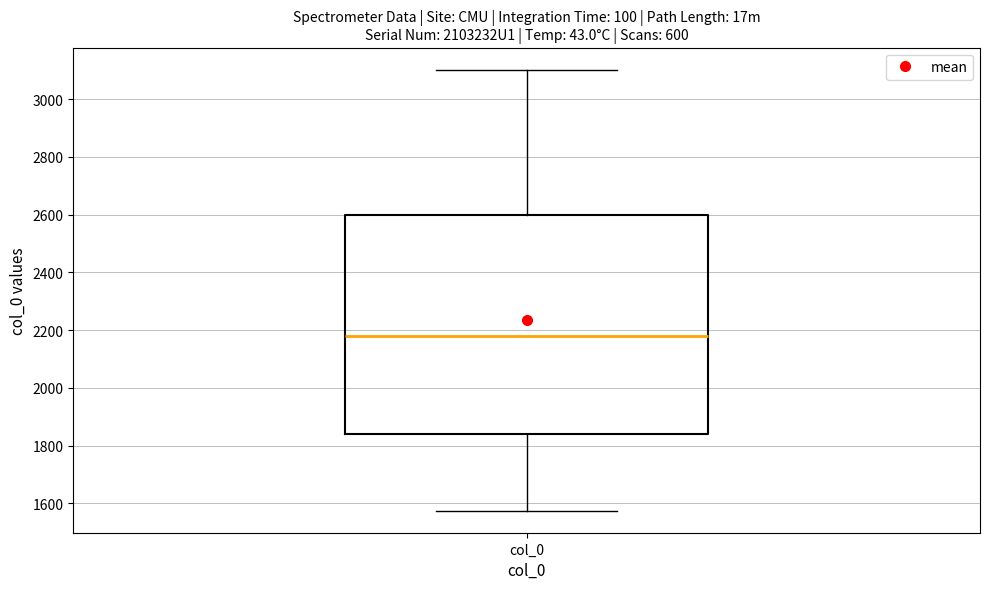

Read this box plot against the y-axis: the position of the median line, the range covered by the box, and the ends of both whiskers. The values are not printed on the chart, so give them approximately, as read against the axis.

median 2180, box 1840 to 2600, whiskers 1580 to 3100